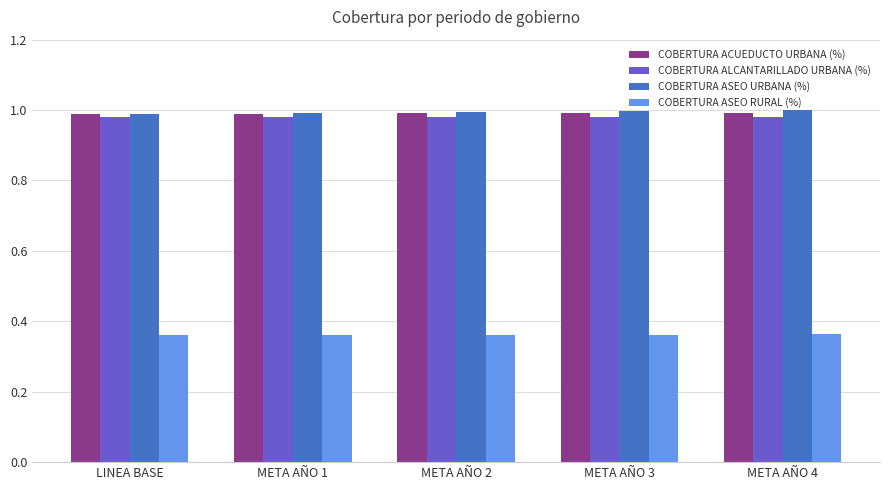

Count the number of categories in the chart.

5